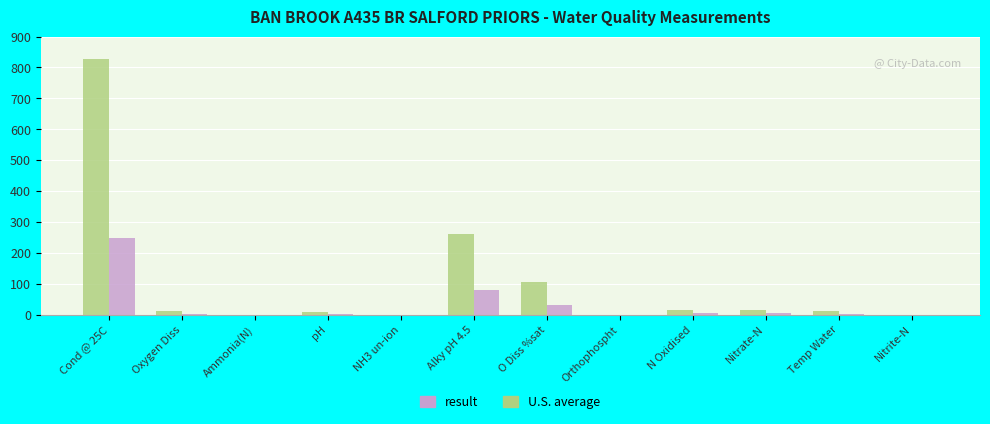

What is the maximum value shown in the chart?

828.0